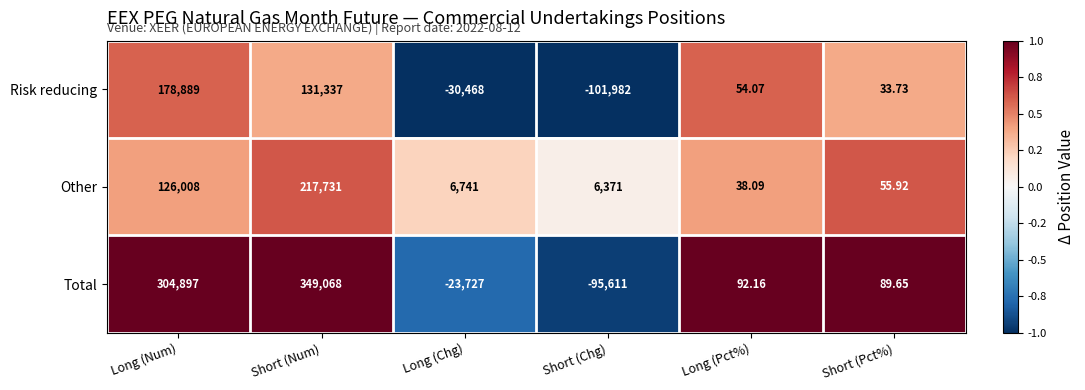

At which label does Total first exceed 92?

Long (Num)